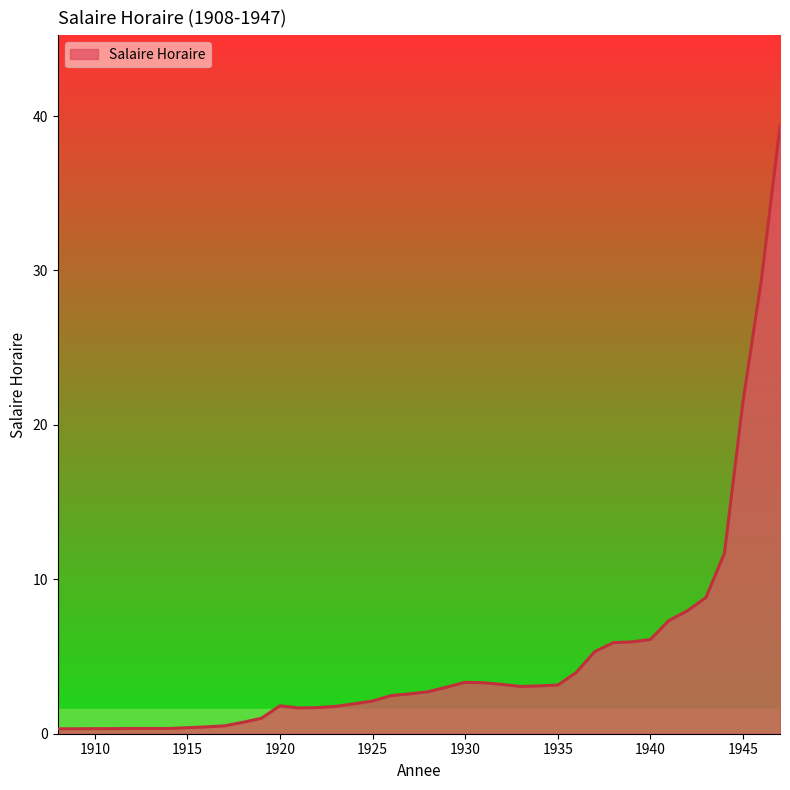

What is the greatest value displayed?

39.3